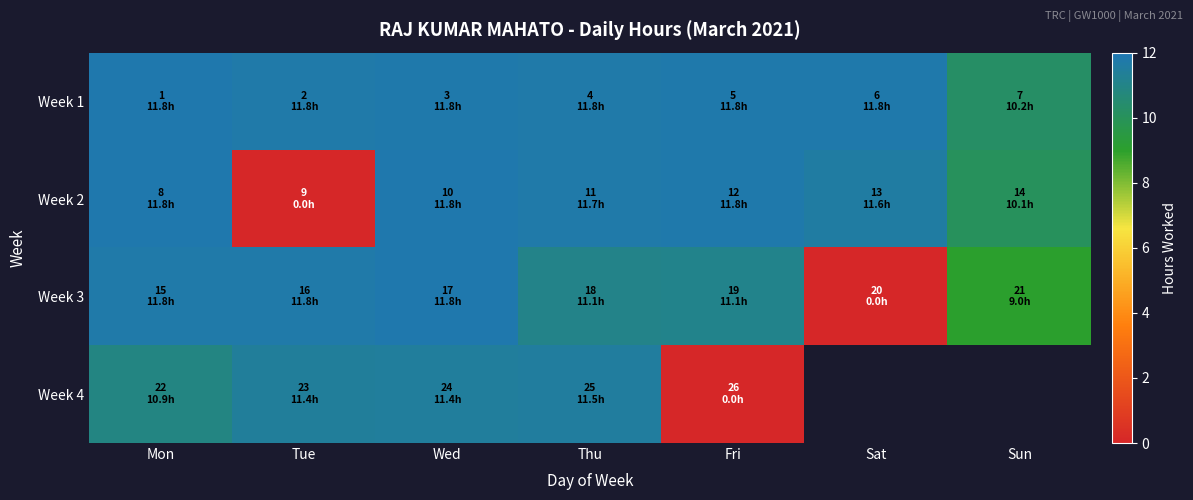

How many values in the Week 2 series exceed 11?

5